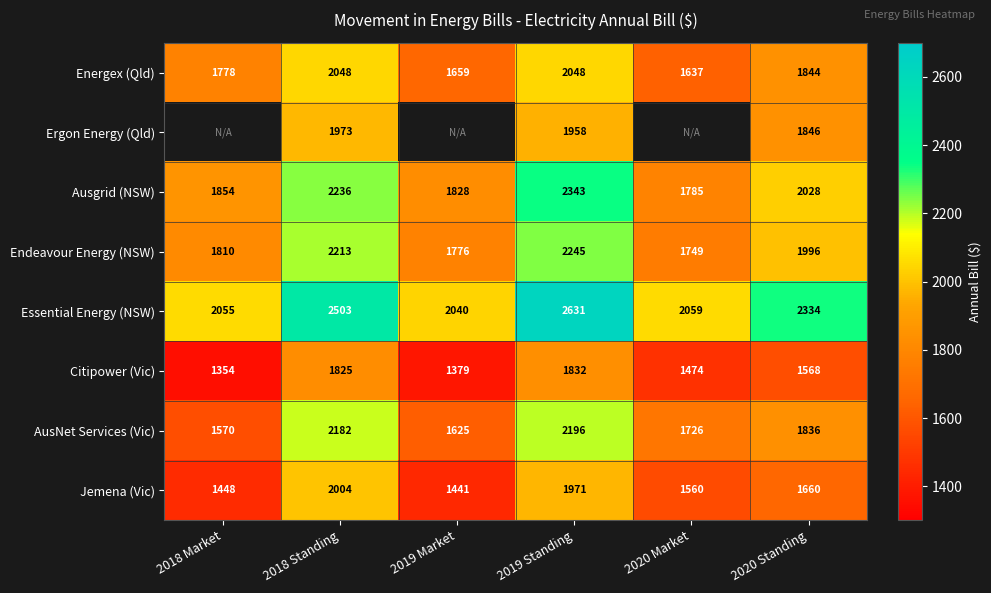

What is the sum of all Endeavour Energy (NSW) values?

11789